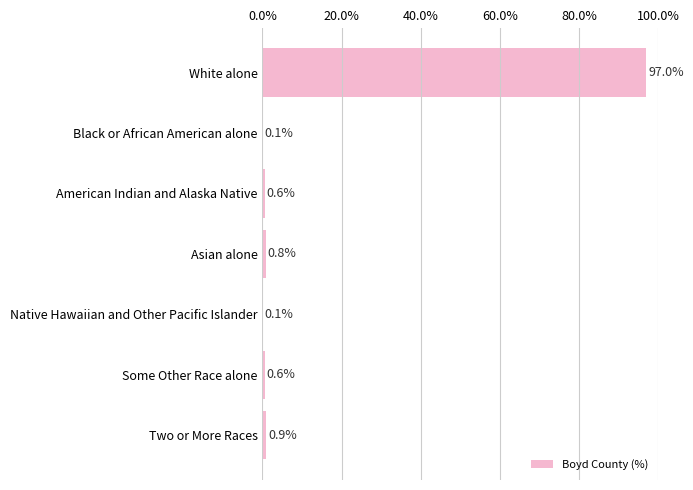

True or false: the data shows 97.0 at White alone.

True